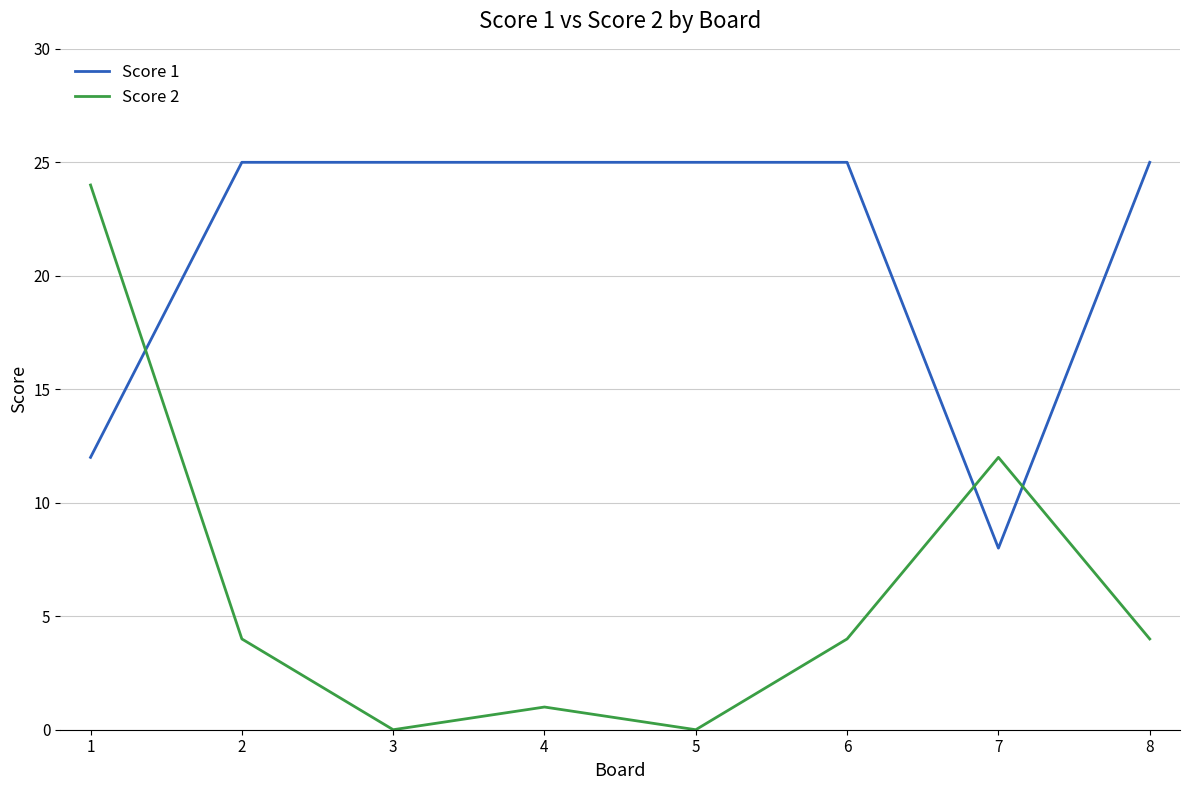

List the series in order of their overall mean, highest first.

Score 1, Score 2